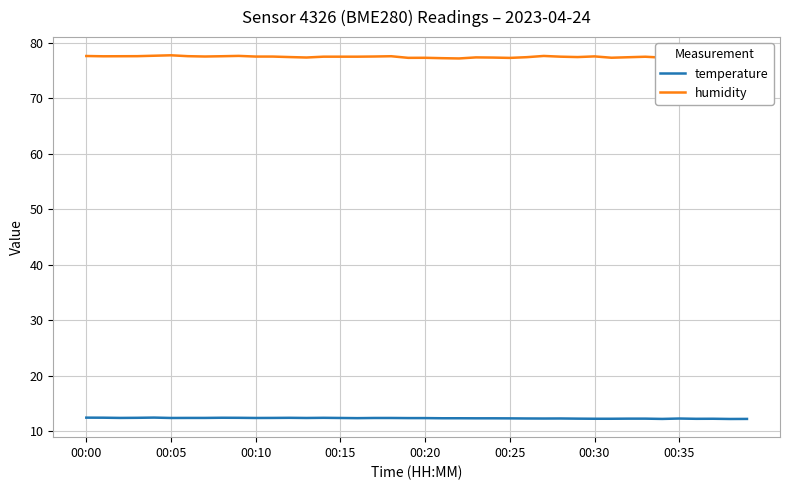

List the series in order of their overall mean, lowest first.

temperature, humidity